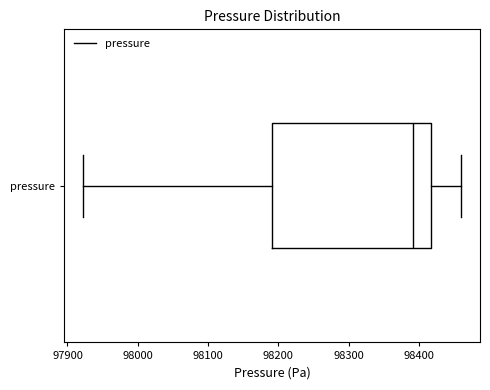

Where does the median line of the box for pressure sit on the x-axis? The values are not printed on the chart, so give them approximately, as read against the axis.

98390